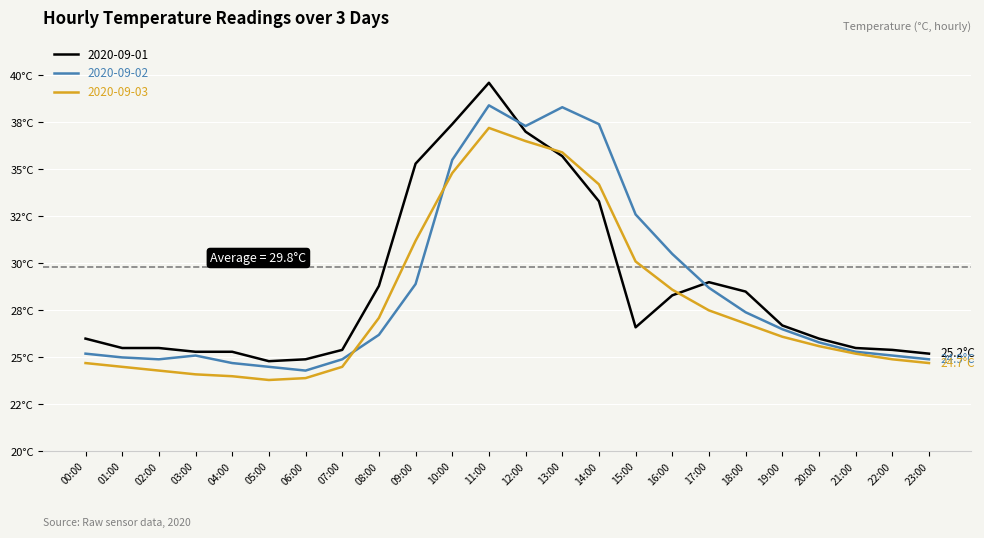

What is the sum of the 2020-09-01 values at 22:00 and 13:00?

61.1